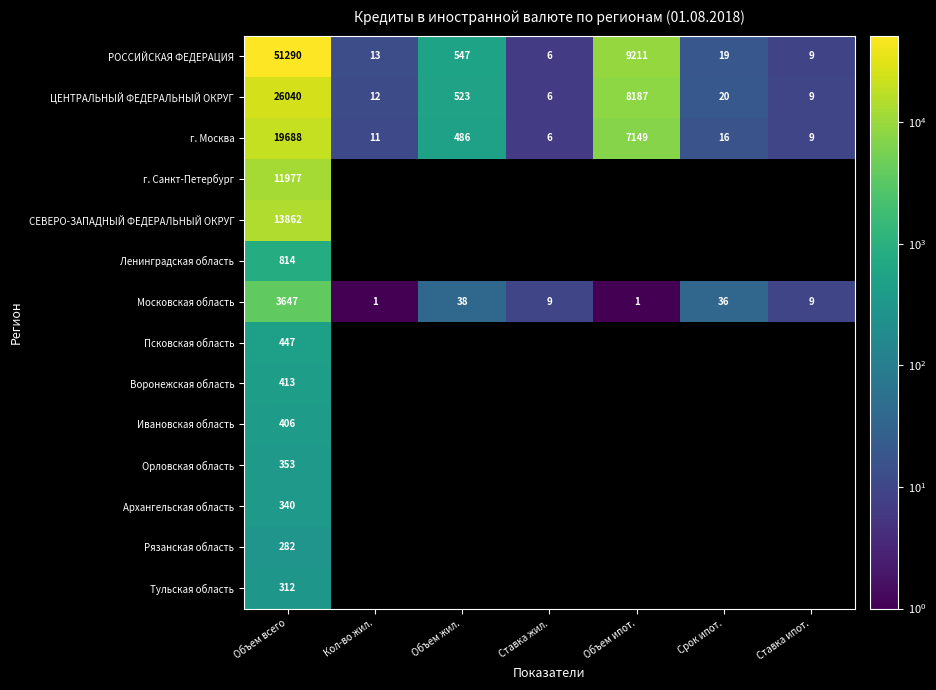

Is the value of РОССИЙСКАЯ ФЕДЕРАЦИЯ at Ставка жил. greater than the value of ЦЕНТРАЛЬНЫЙ ФЕДЕРАЛЬНЫЙ ОКРУГ at Ставка ипот.?

No